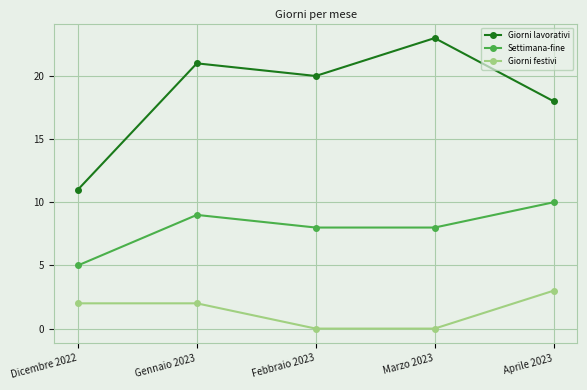

What is the maximum value for Giorni festivi?

3